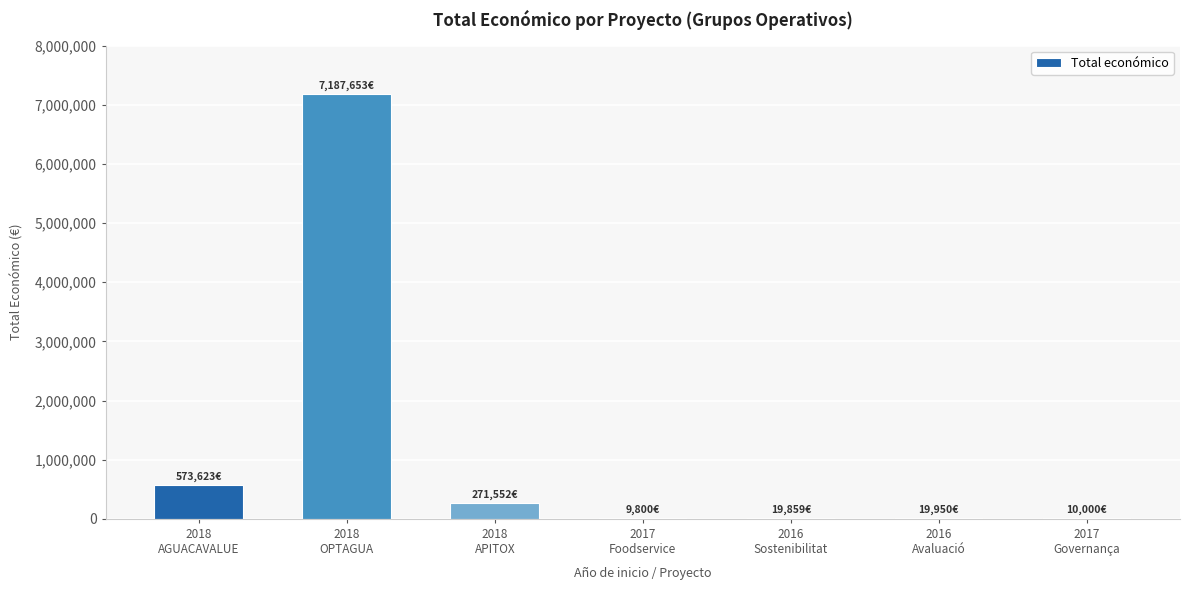

What is the maximum value shown in the chart?

7187653